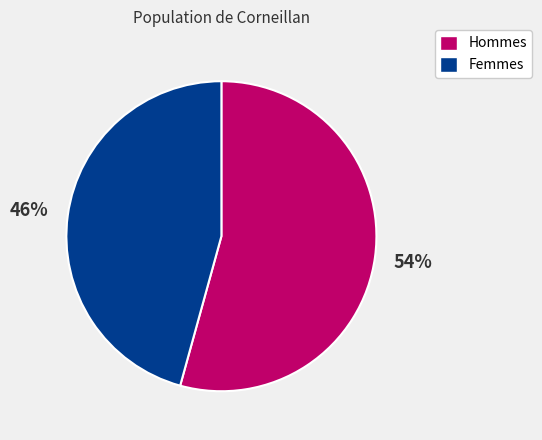

Does any single category account for the majority?

Yes